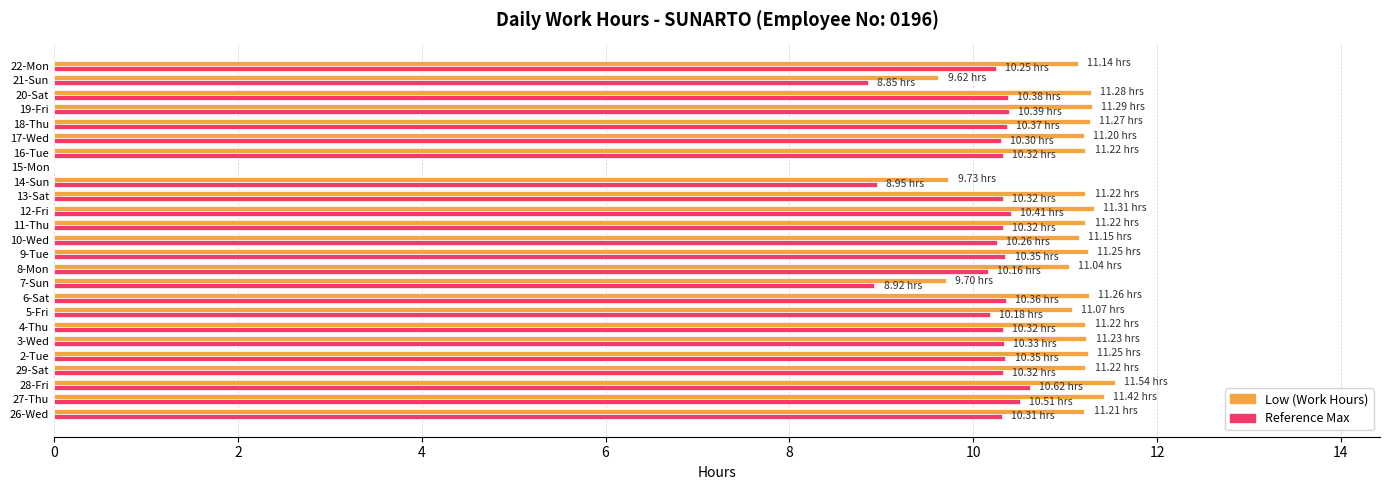

What is the sum of all Reference Max values?

243.9